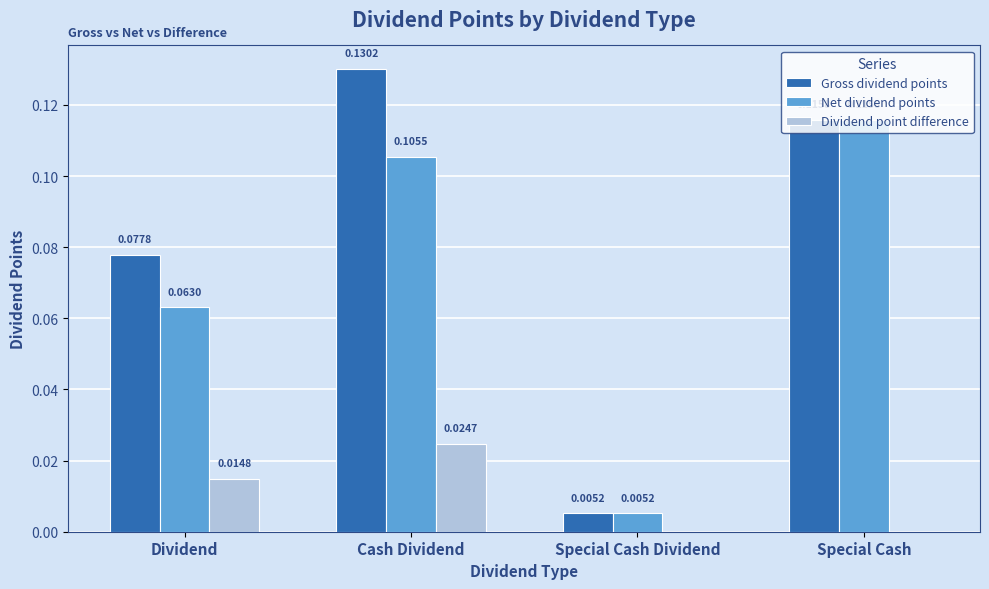

Are the bars grouped side by side (vs. stacked)?

Yes